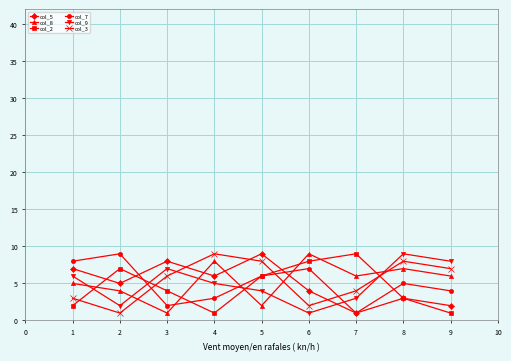

Is the value of col_8 at 1 greater than the value of col_2 at 7?

No